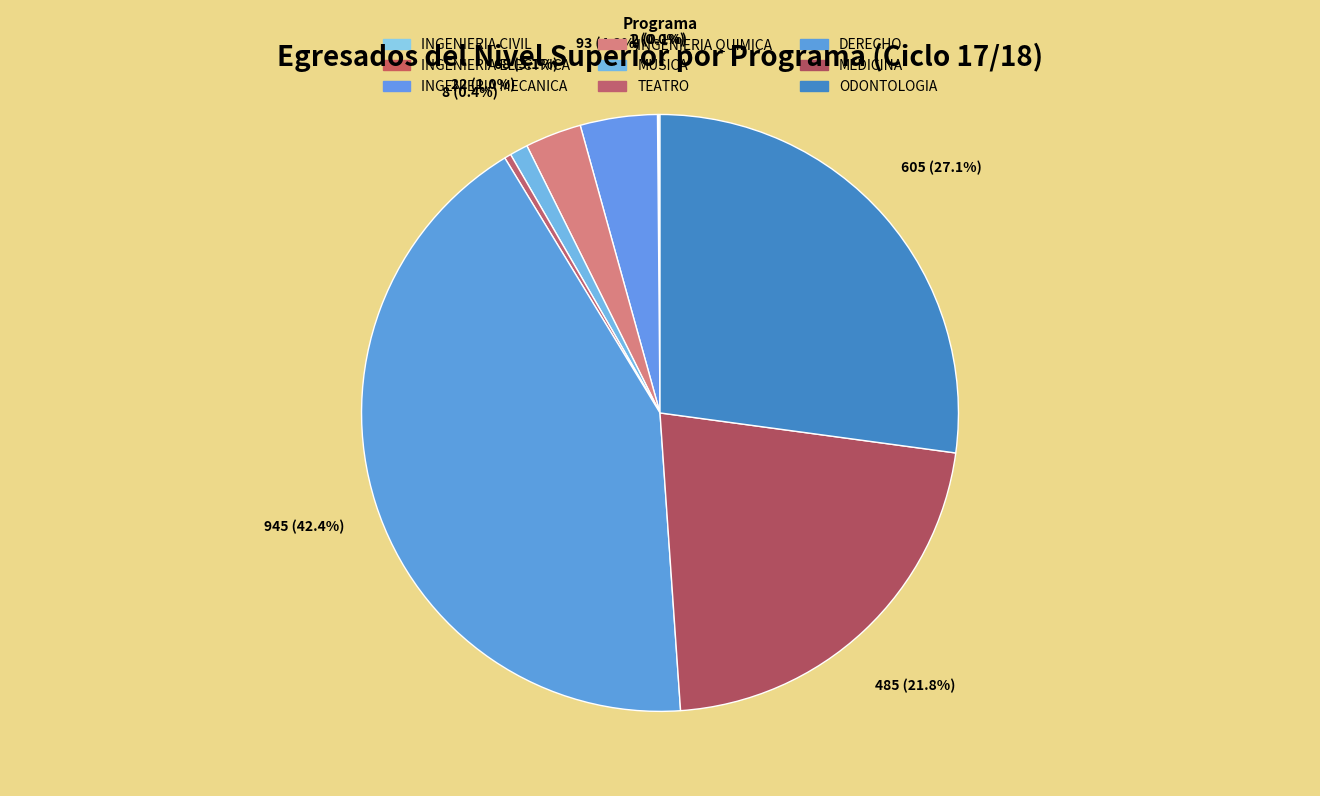

Is it true that INGENIERIA QUIMICA is 3% of the pie?

True